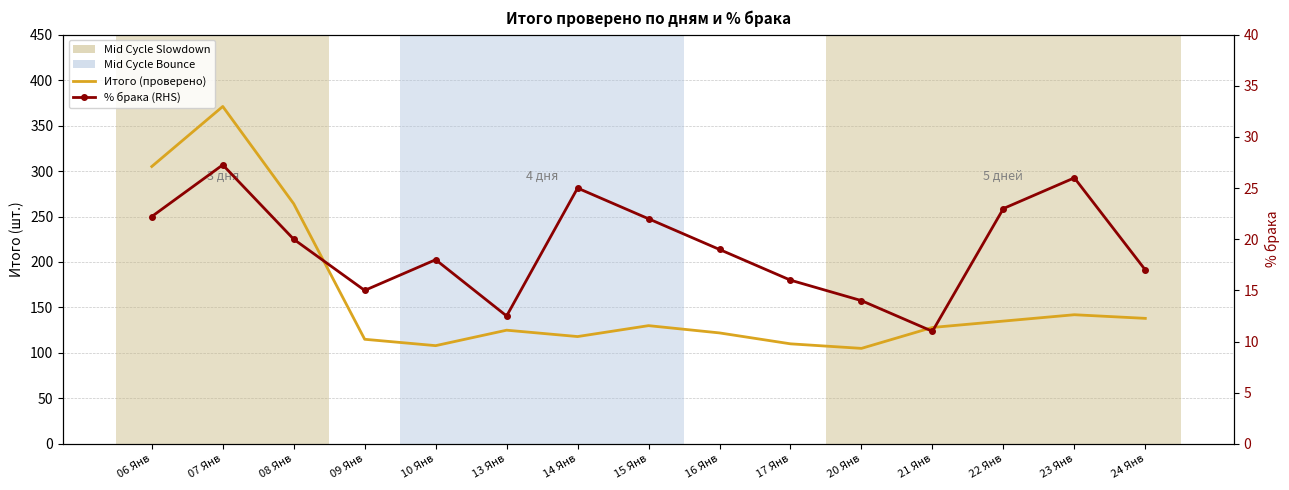

Is it true that % брака (RHS) equals 26.3 at 17 Янв?

False